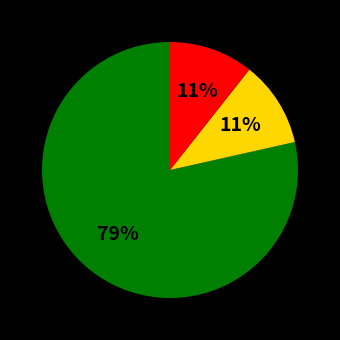

Count the number of slices in the pie.

3